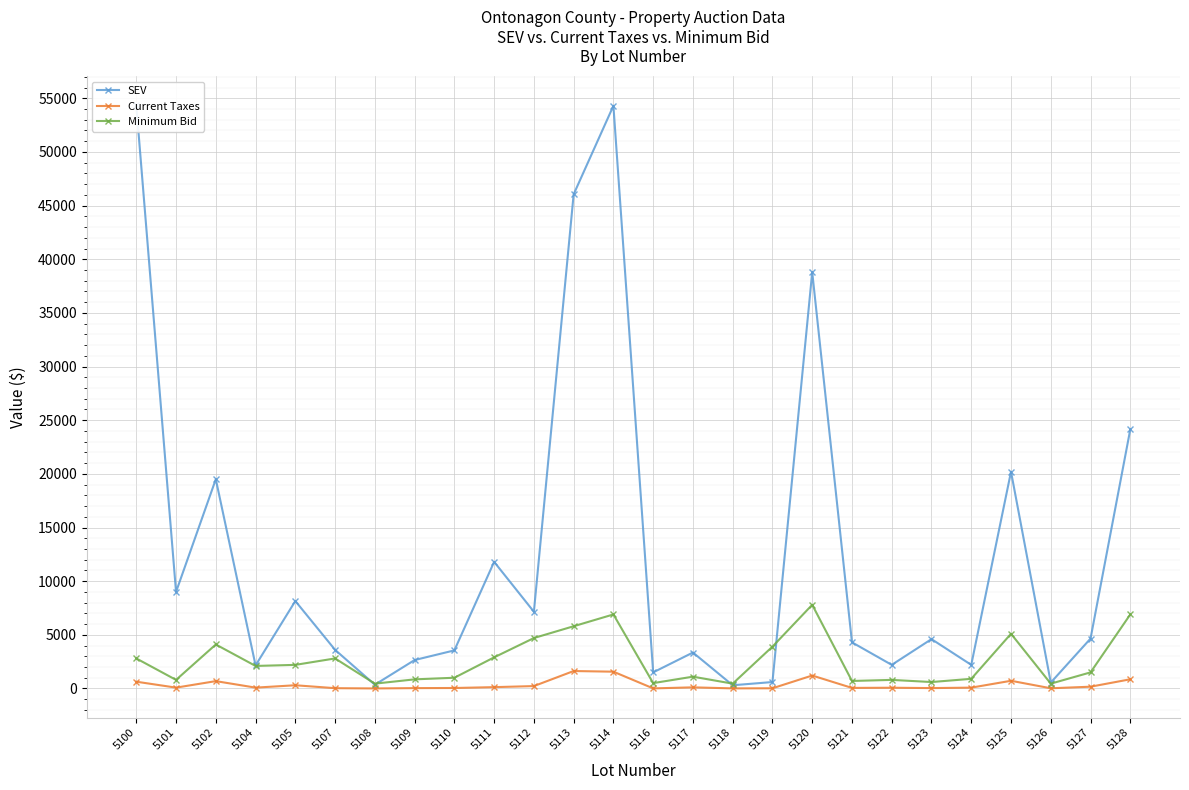

Rank the series at 5110 from highest to lowest value.

SEV, Minimum Bid, Current Taxes